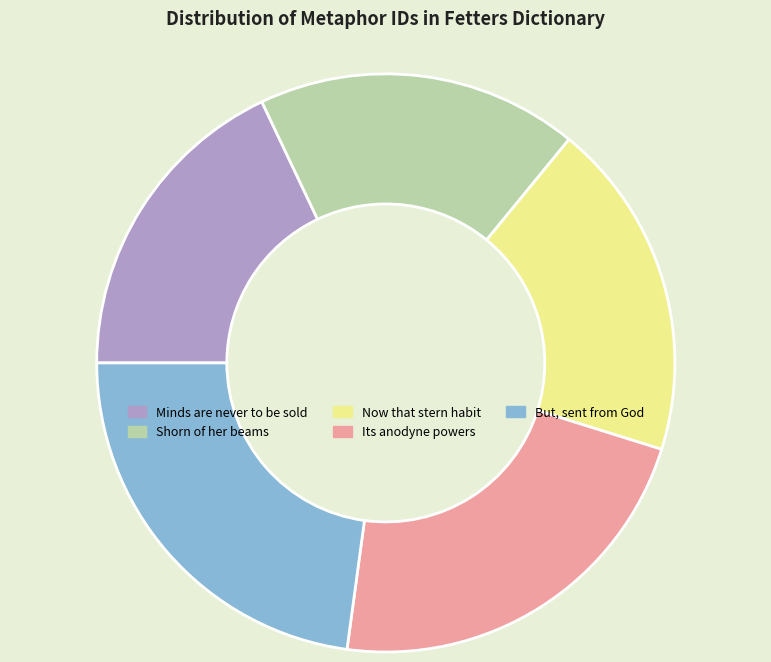

The Shorn of her beams slice represents 13% of the pie. True or false?

False